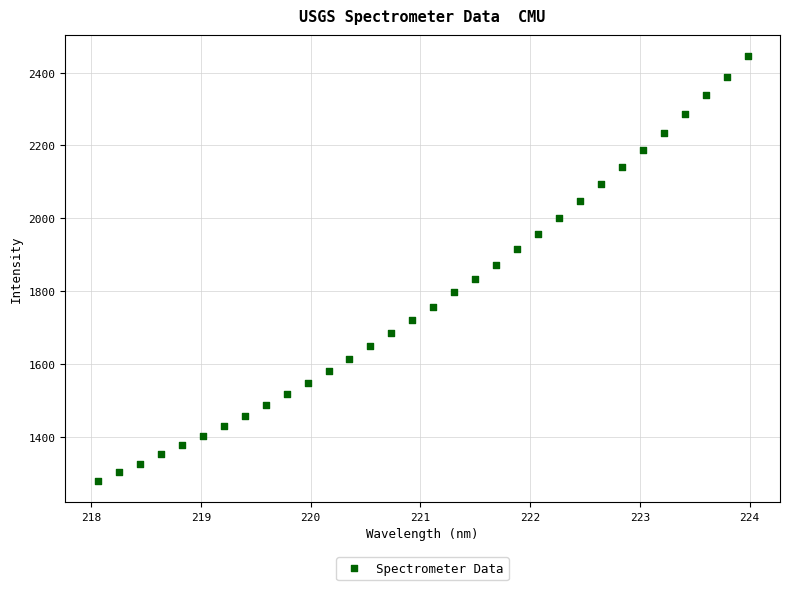

What is the range of X values (max minus min)?

5.9